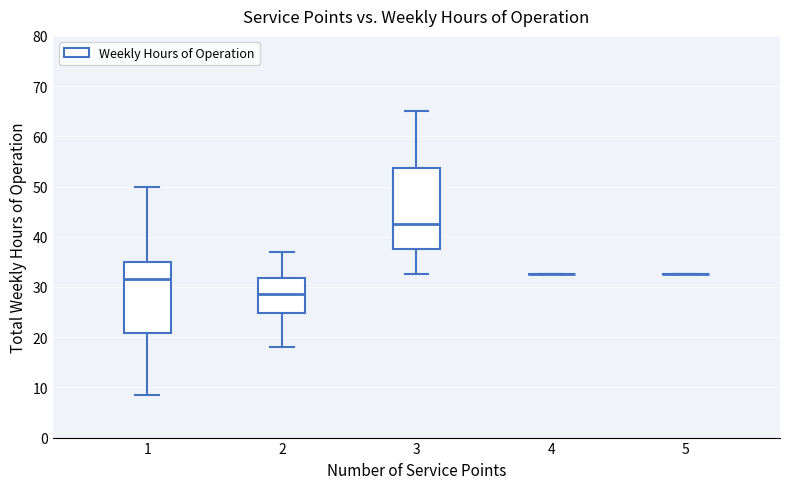

Comparing the boxes themselves (not the whiskers), which one is the tallest?

3